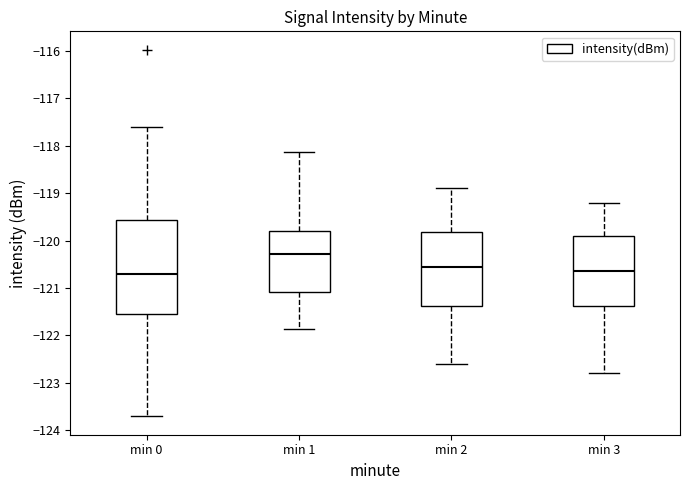

Which box is the tallest, from its lower edge to its upper edge?

min 0